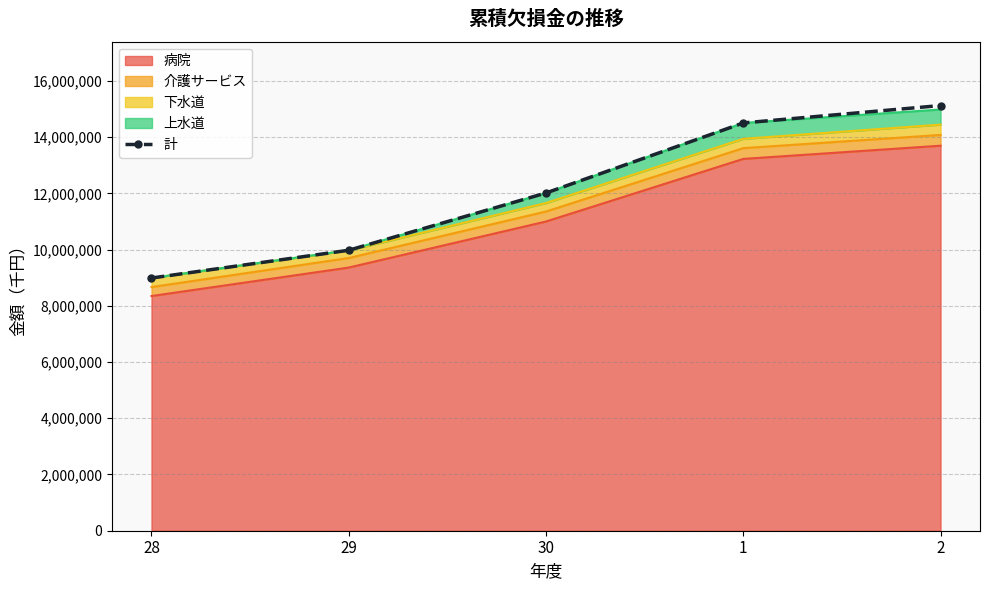

How many lines are shown in the chart?

1